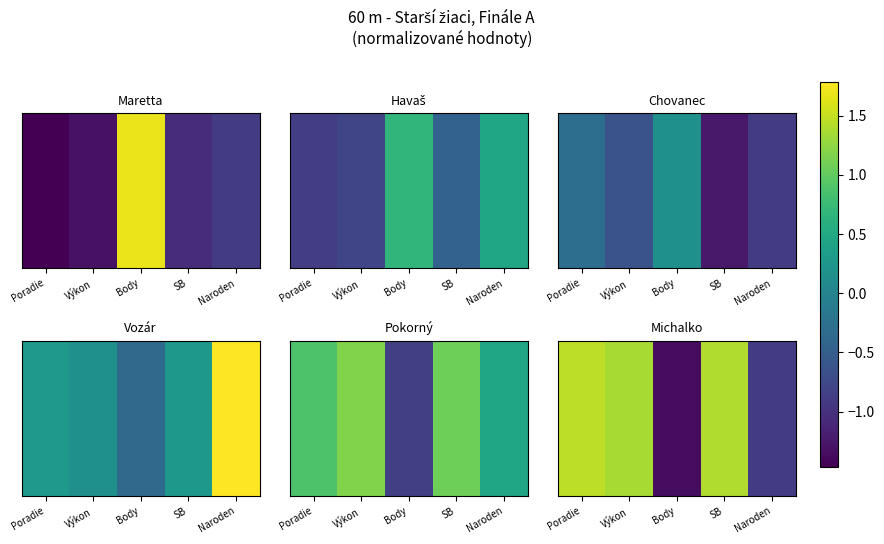

True or false: the data shows 1.5 at Poradie.

True